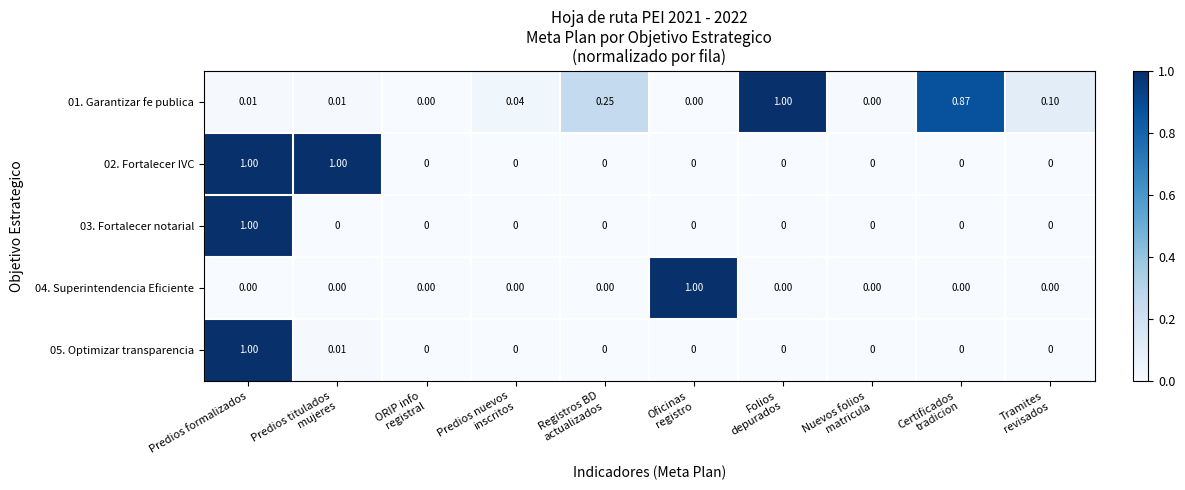

At which category is the sum across all series the highest?

Predios formalizados